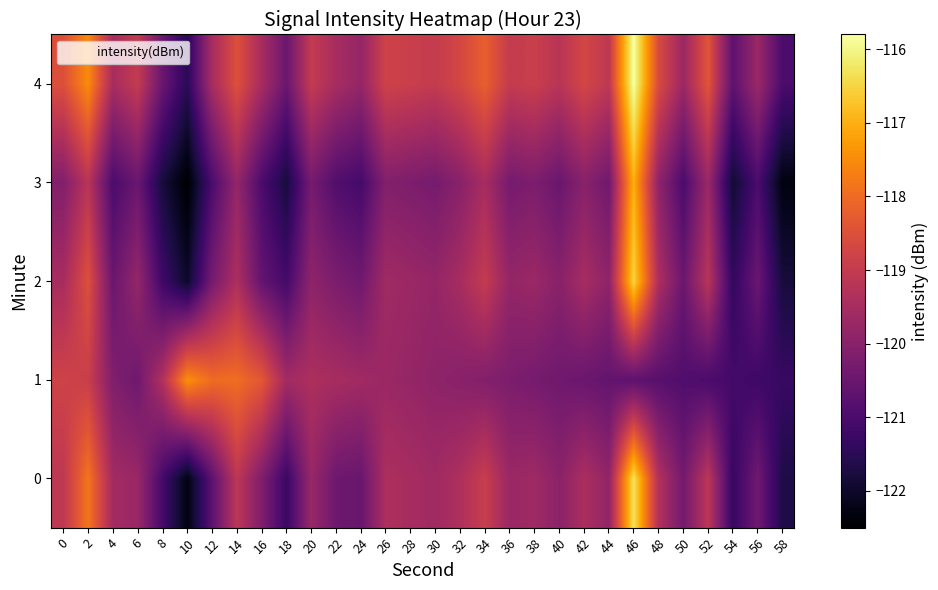

Which has a higher value, 54 or 28?

28